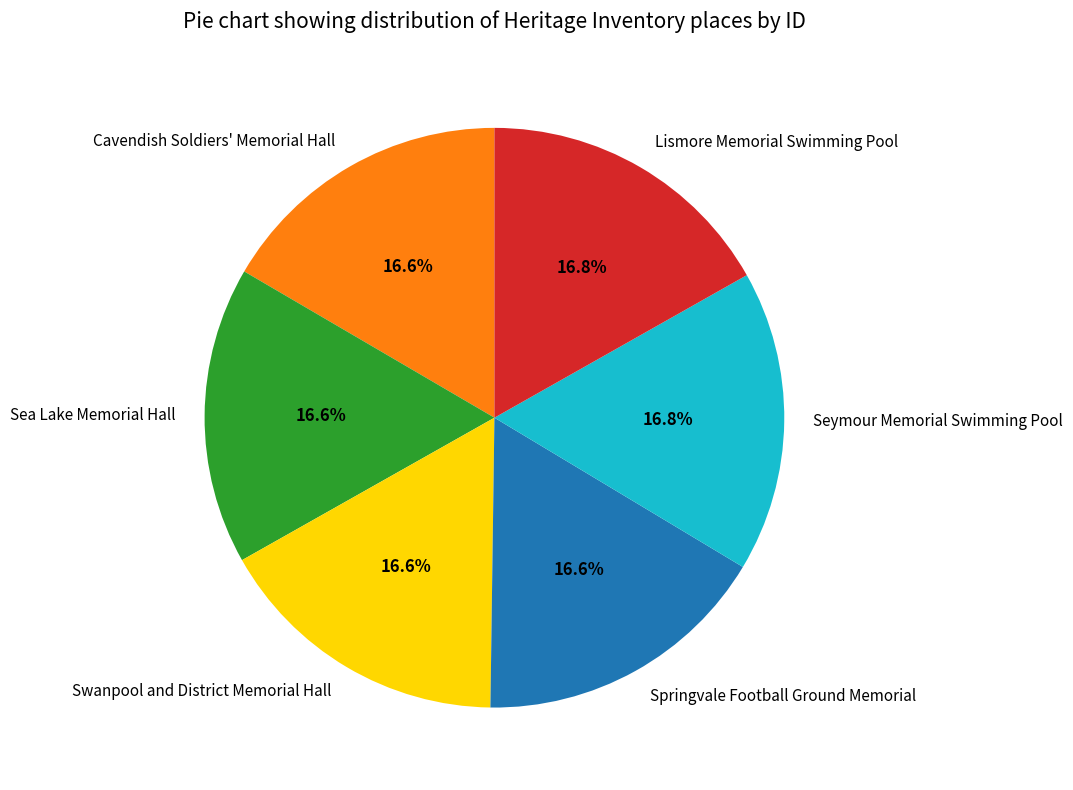

Is Cavendish Soldiers' Memorial Hall the majority of the pie?

No